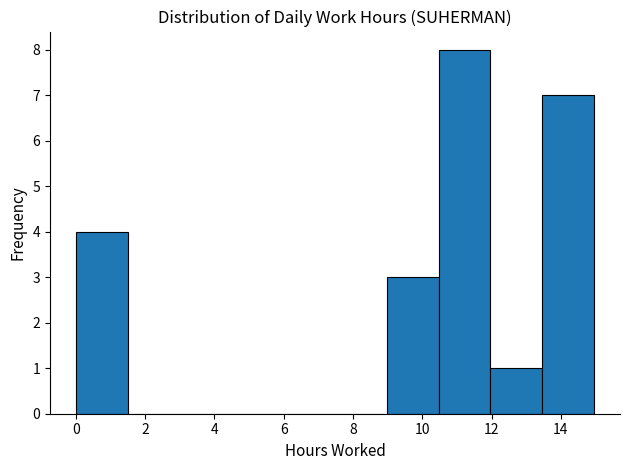

Reading left to right, transcribe this chart: for each bar, give the range it covers on the x-axis and its height. Neither the bar edges nor the heights are printed on the chart, so give them approximately, as read against the axes.

0.0 to 1.4: 4
1.4 to 3.0: 0
3.0 to 4.4: 0
4.4 to 6.0: 0
6.0 to 7.4: 0
7.4 to 9.0: 0
9.0 to 10.4: 3
10.4 to 12.0: 8
12.0 to 13.4: 1
13.4 to 15.0: 7